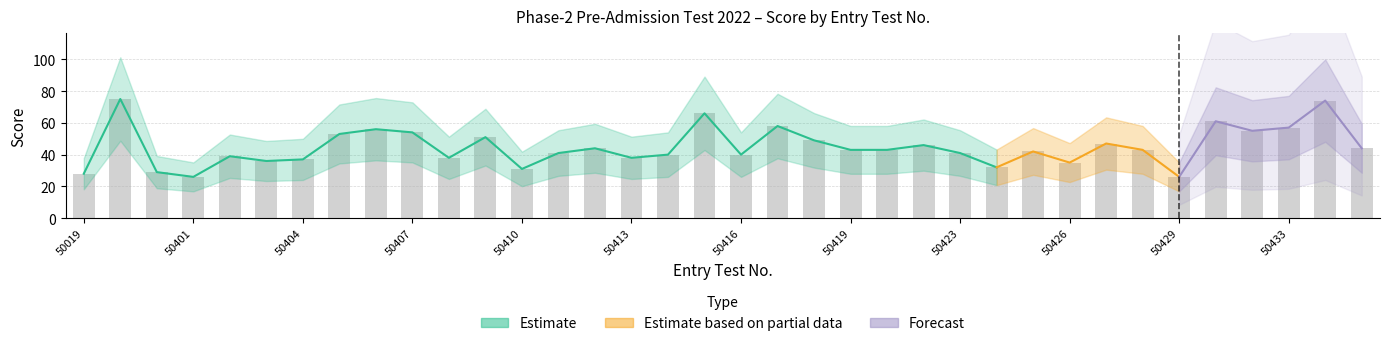

Which has a higher value, 50409 or 50419?

50409